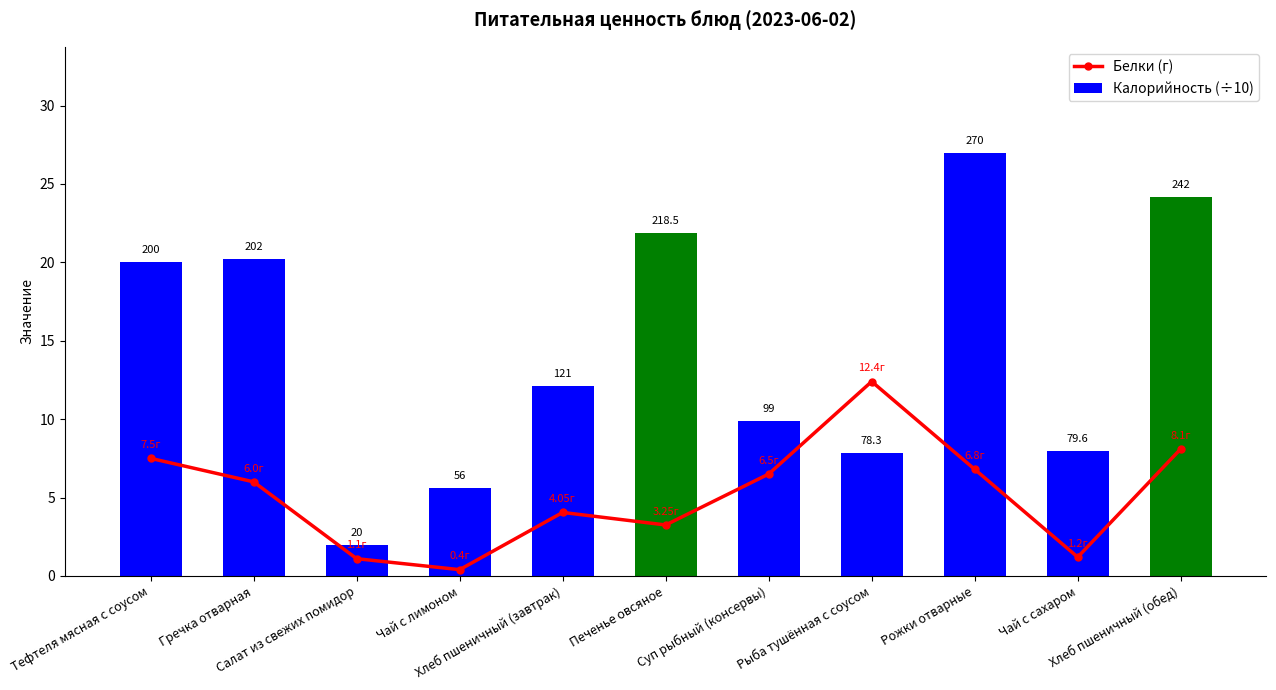

What is the change in value from Гречка отварная to Салат из свежих помидор?

-4.9